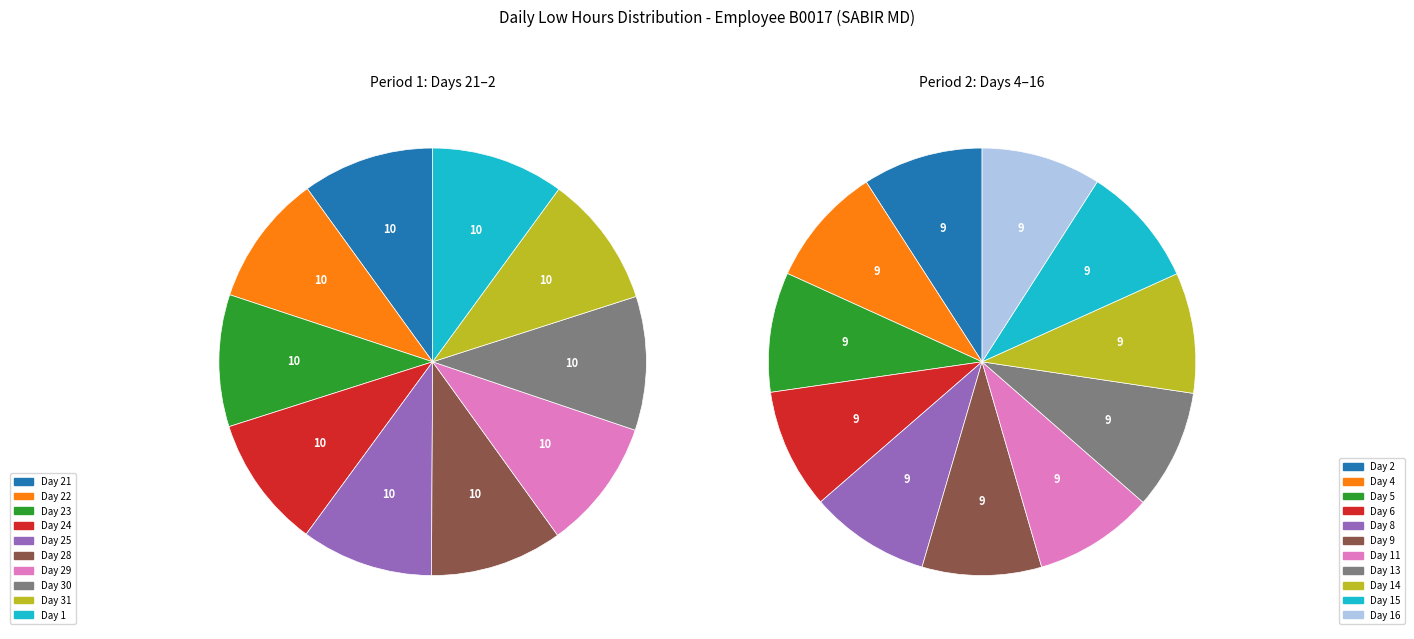

Which category has the biggest portion of the pie?

Day 30